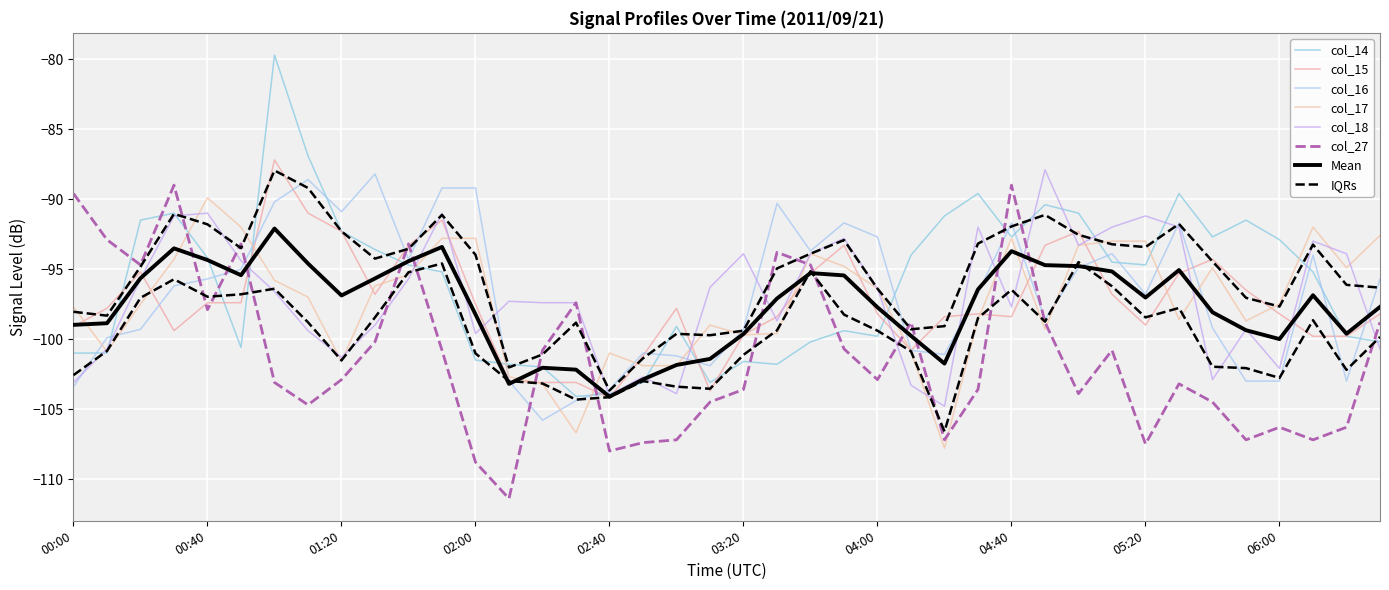

What is the label of the 34th point from the right?

01:00